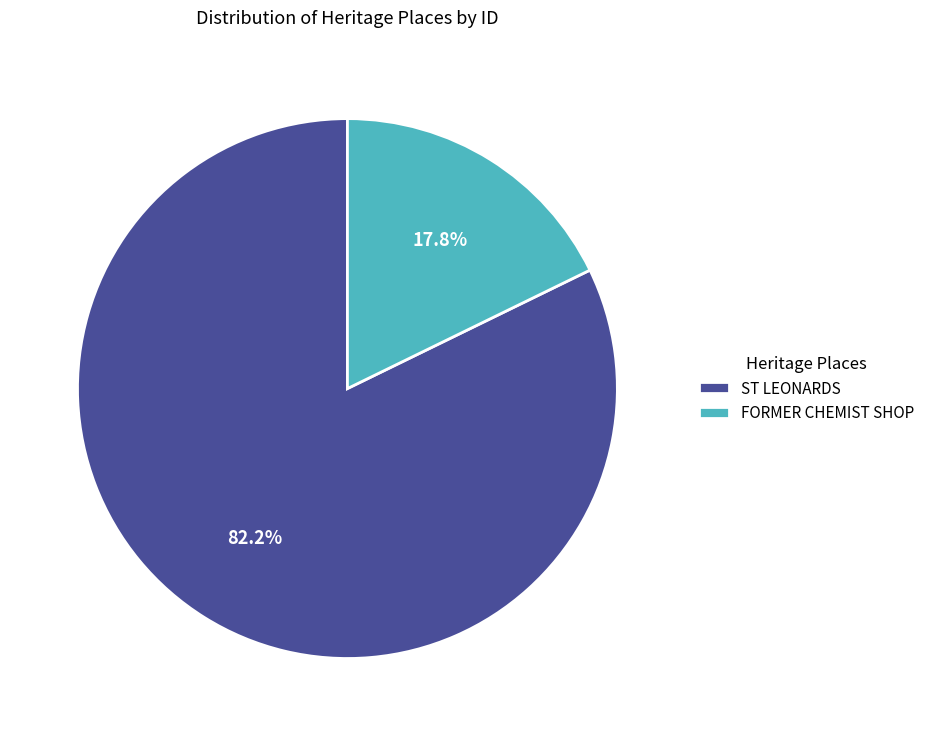

Is the sum of FORMER CHEMIST SHOP and ST LEONARDS greater than half?

Yes